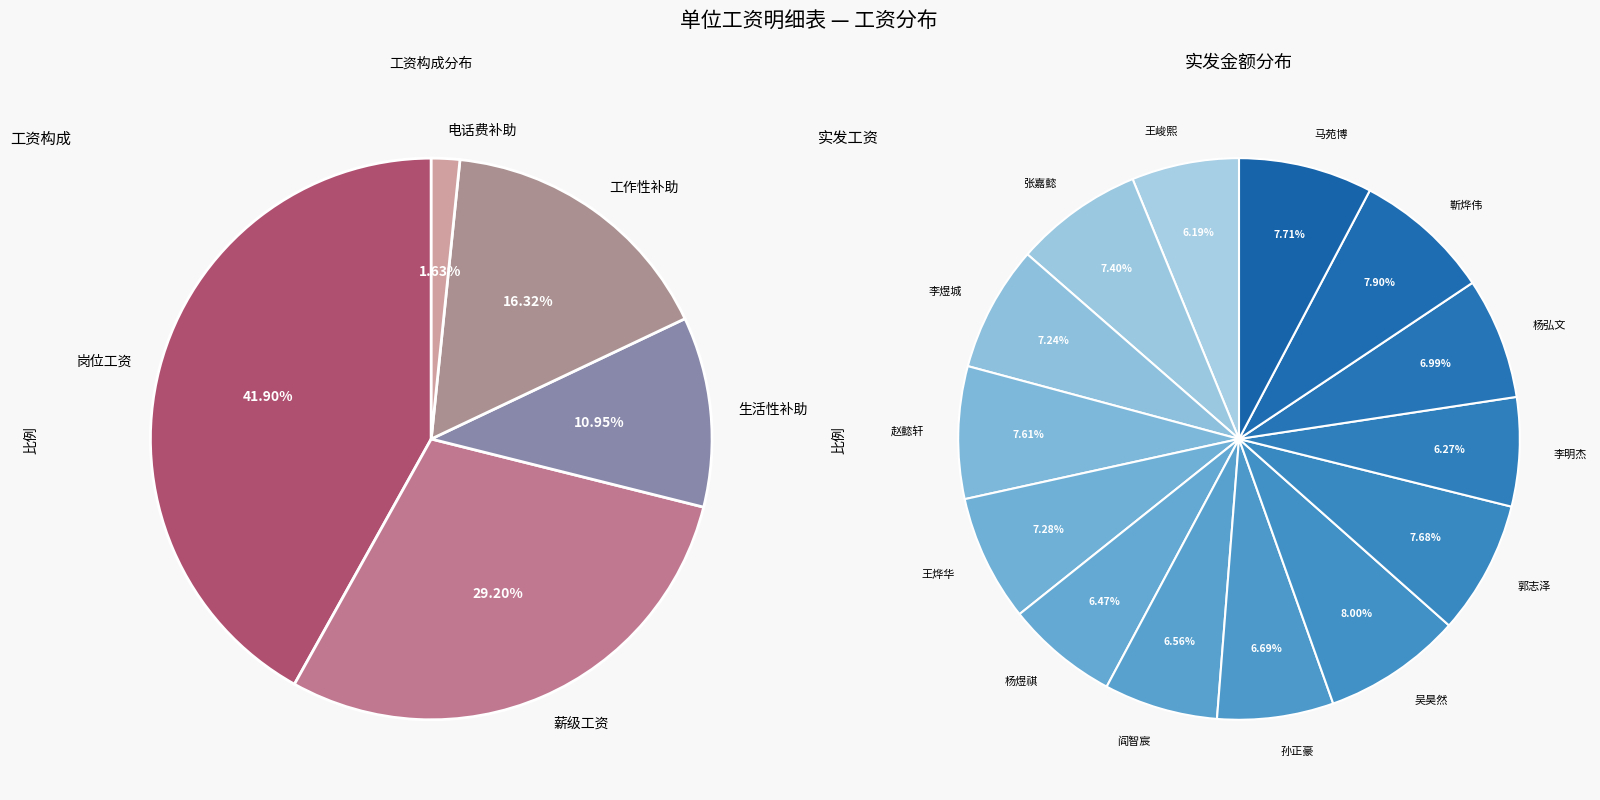

How many slices are in this pie chart?

14